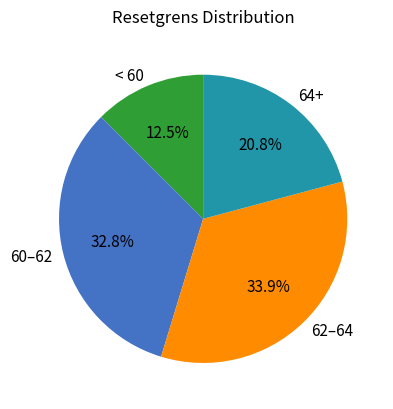

Rank the categories by value from lowest to highest.

< 60, 64+, 60–62, 62–64